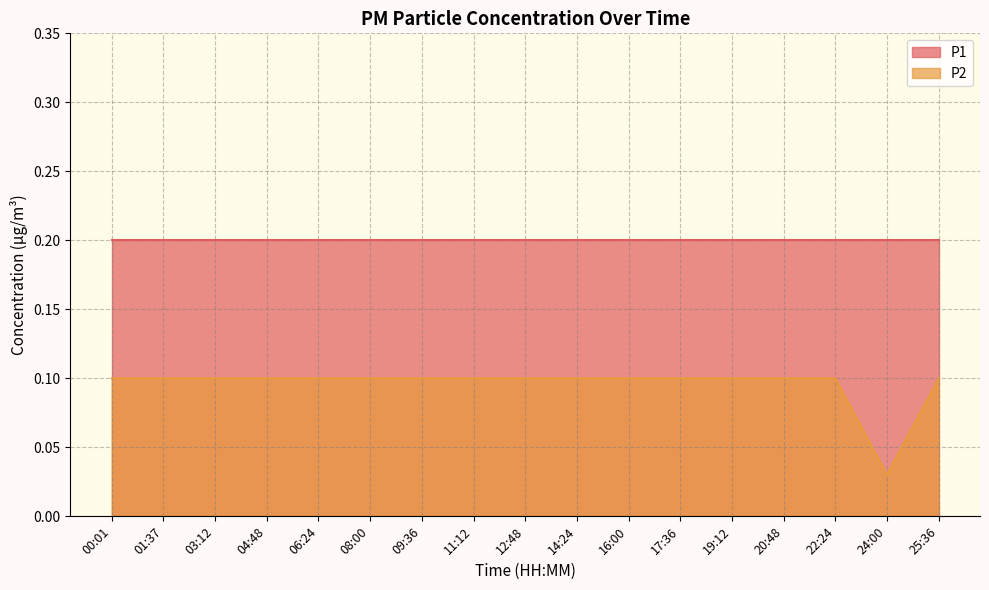

How many lines are shown in the chart?

2